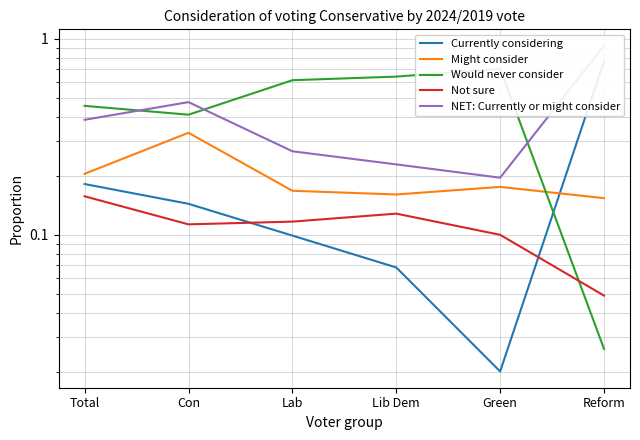

How many lines are shown in the chart?

5